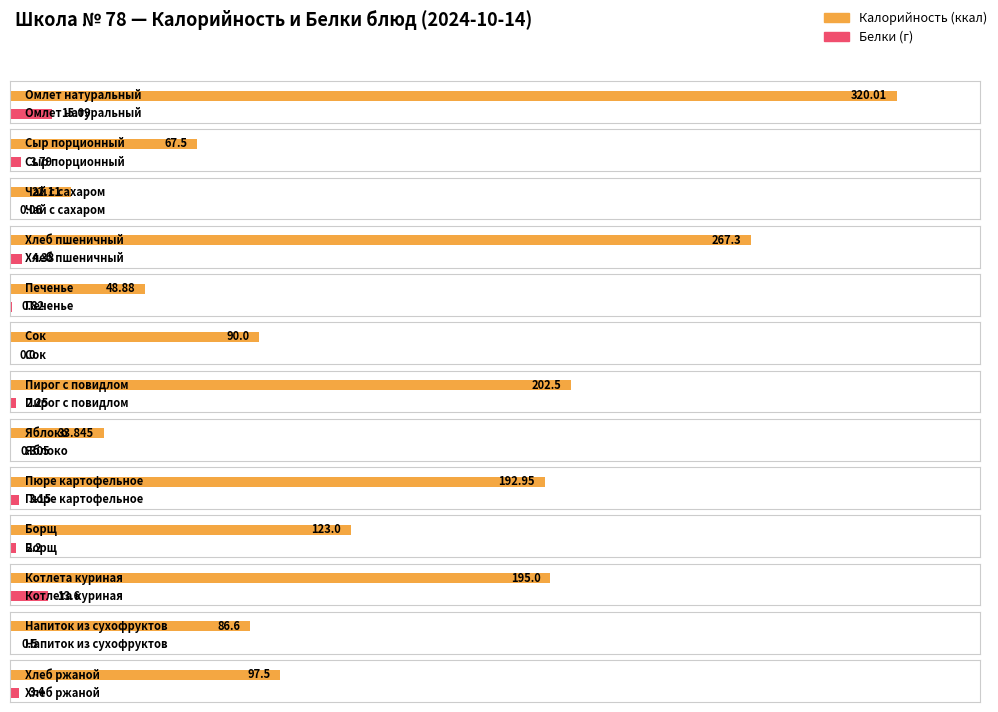

Count the number of data series in this chart.

2